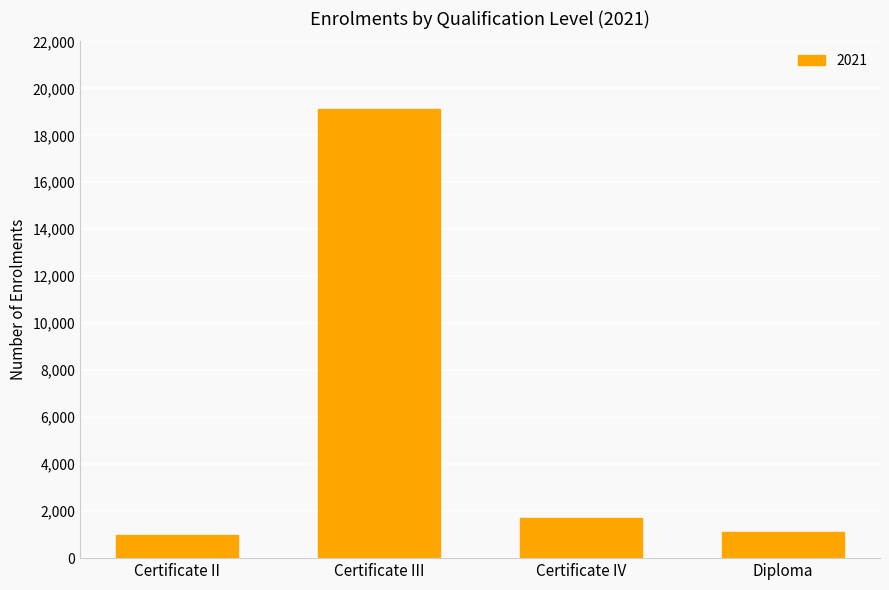

What is the change in value from Certificate II to Certificate III?

+18109